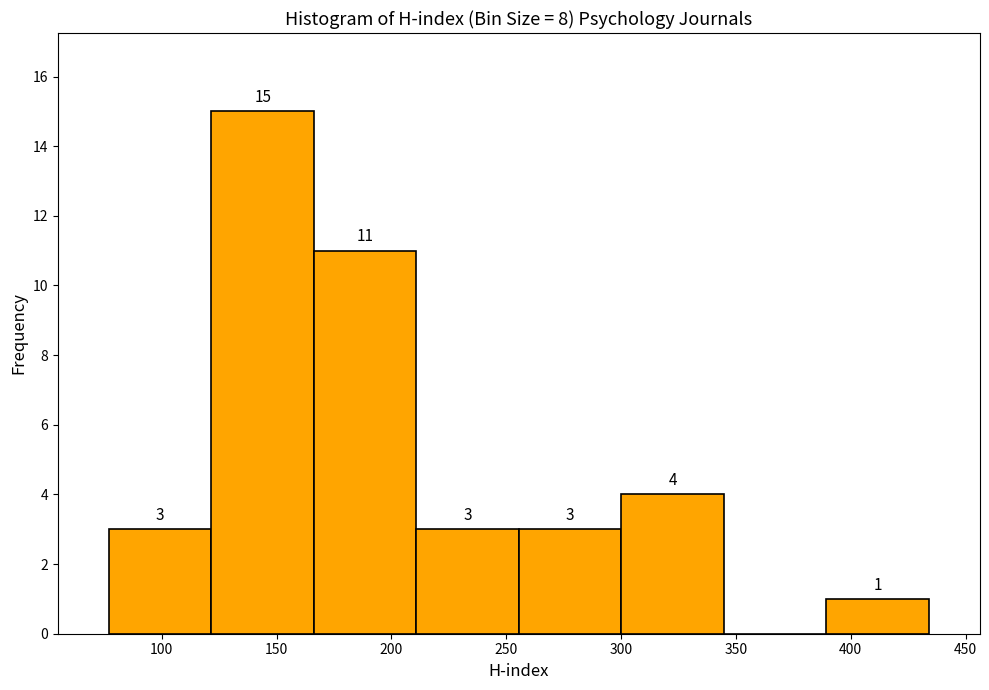

Over which range of the x-axis is the bar tallest?

120 to 165